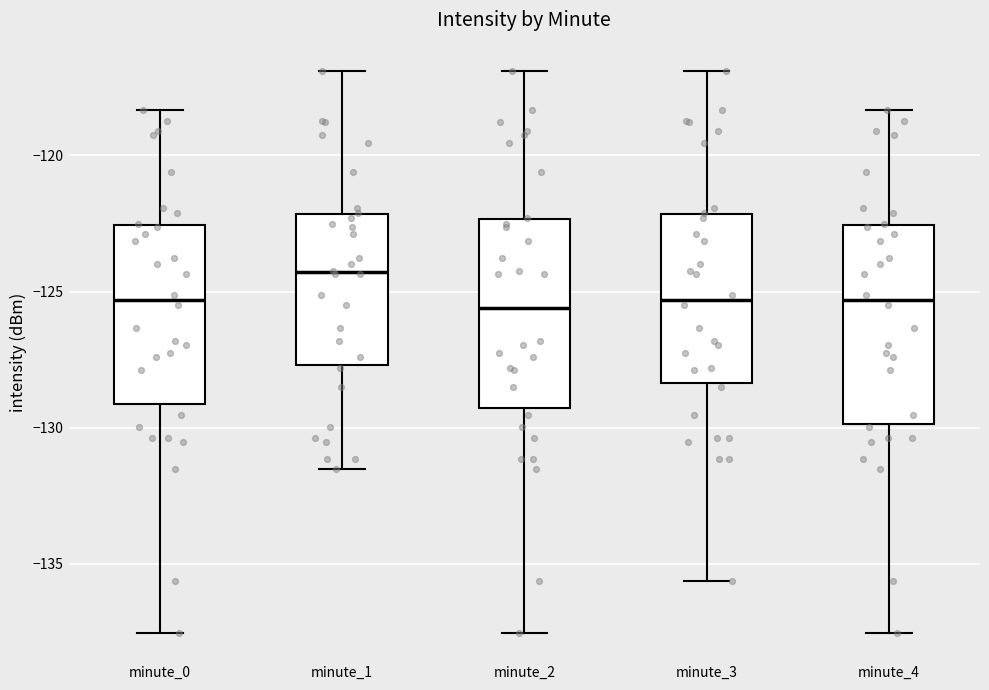

Where is the upper edge of the box for minute_0 on the y-axis? The values are not printed on the chart, so give them approximately, as read against the axis.

-122.5